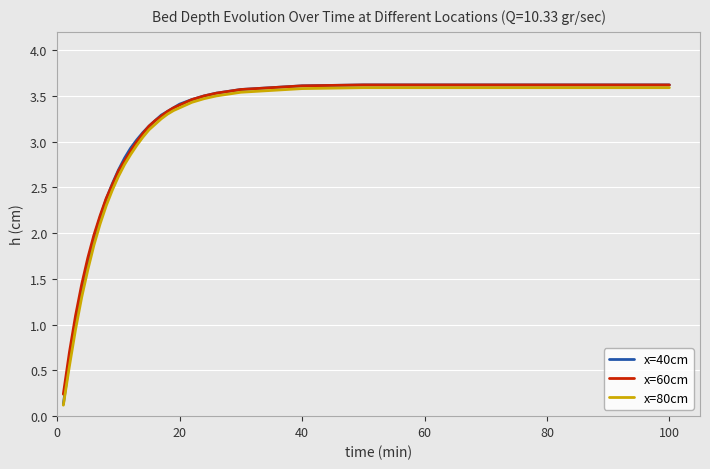

What is the maximum value for x=60cm?

3.6